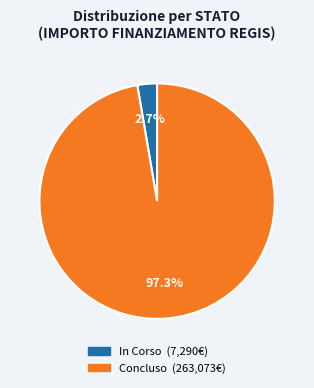

Which category accounts for the majority?

Concluso